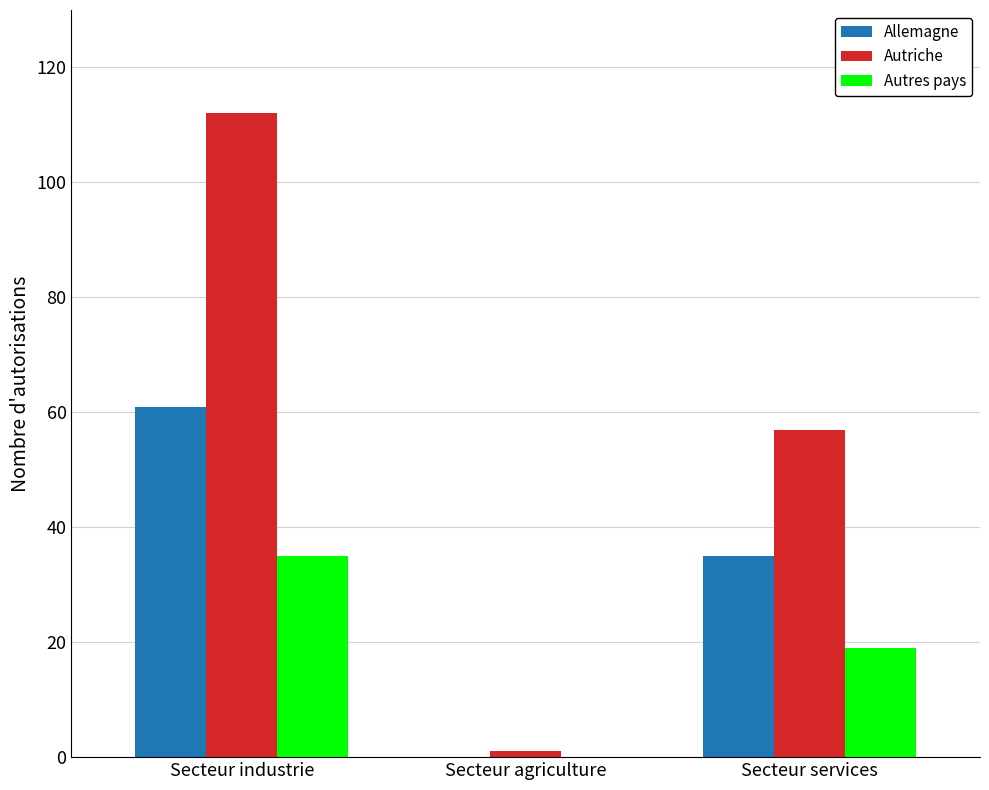

What are all the series names shown in the legend?

Allemagne, Autriche, Autres pays